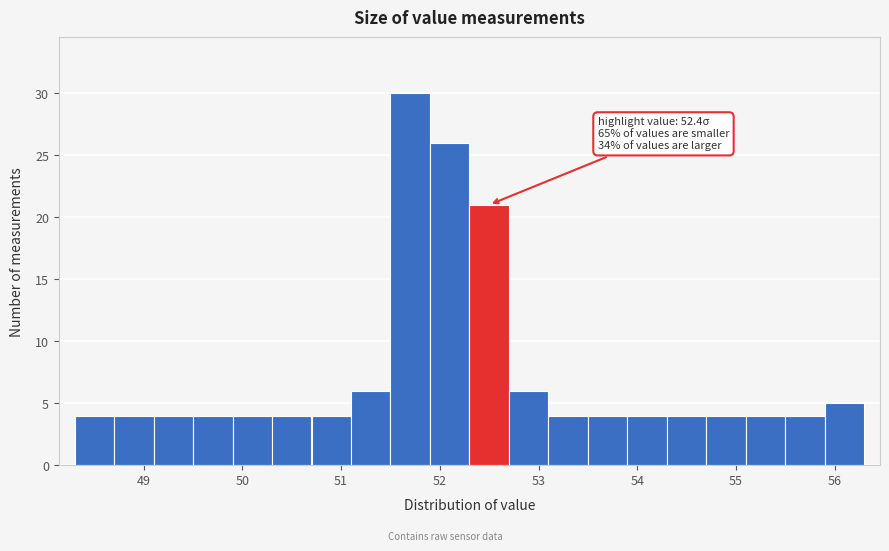

Which range on the x-axis has the tallest bar?

51.5 to 51.9